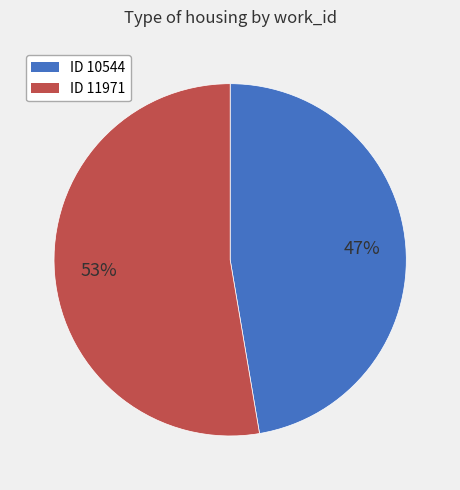

What is the majority slice?

ID 11971